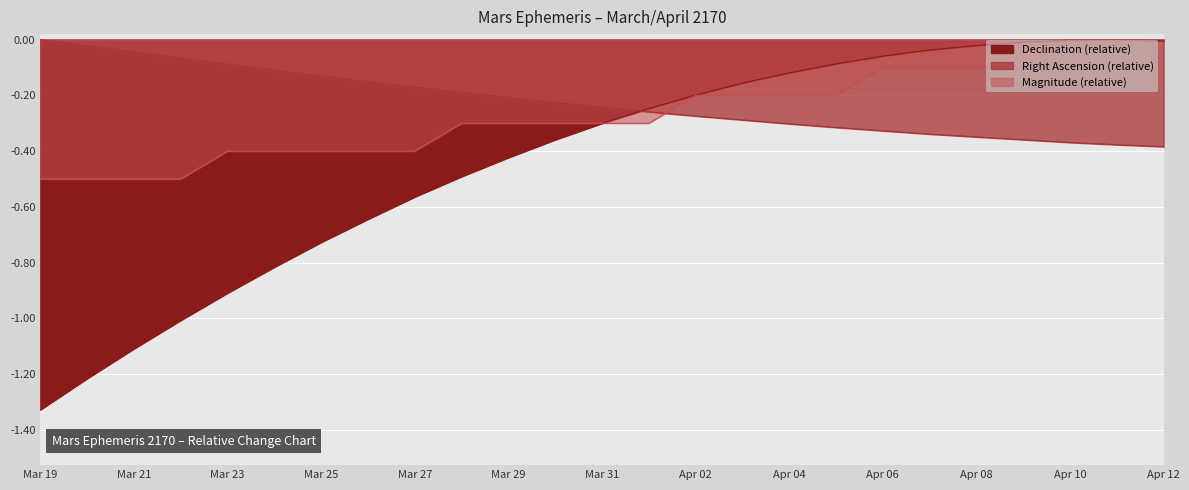

Which label corresponds to the largest value in the chart?

Apr 11